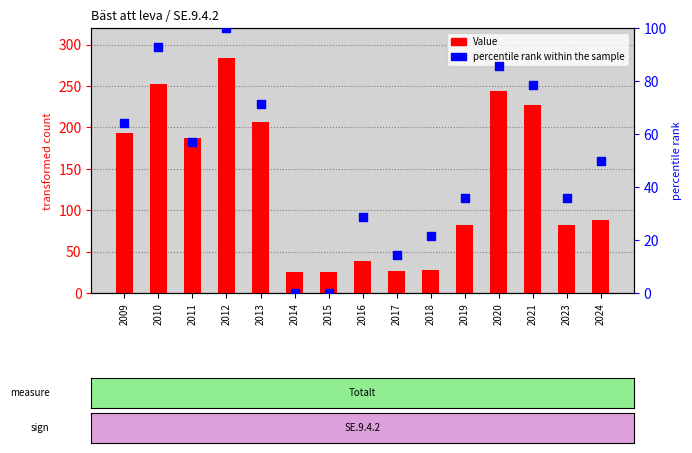

Which series contains the lowest Y value?

percentile rank within the sample